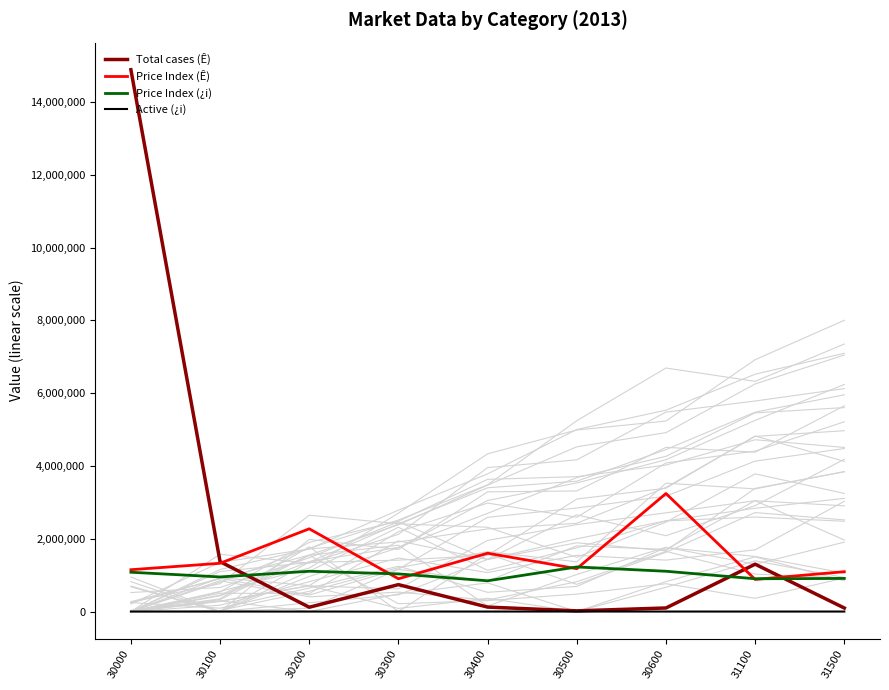

The value of Price Index (Ê) at 30400 is 1602300. True or false?

True